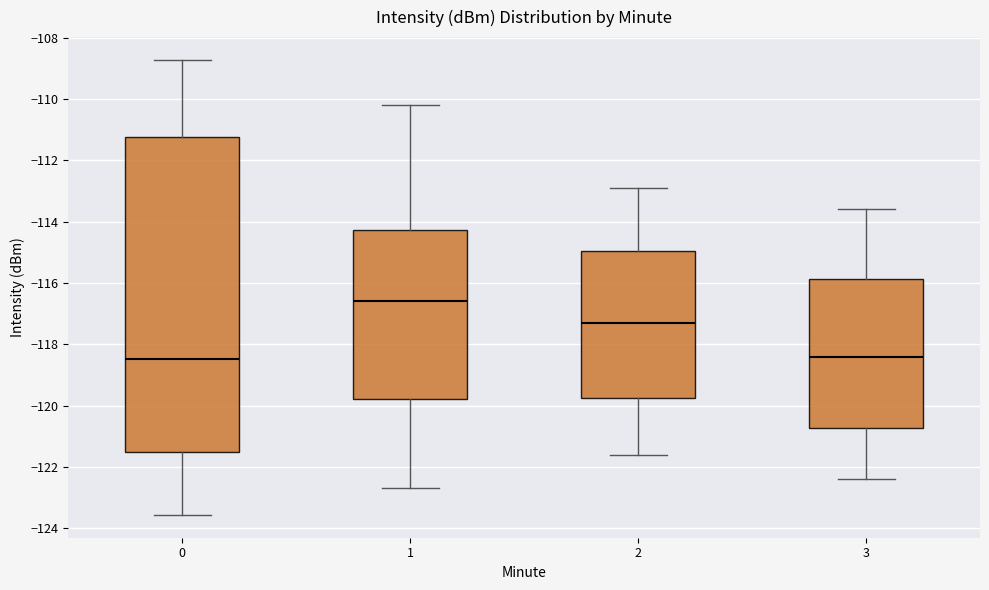

Reading left to right, transcribe this box plot: for each box, give where its median line is, the range the box spans, and where its two whiskers end, as read against the y-axis. The values are not printed on the chart, so give them approximately, as read against the axis.

0: median -118.4, box -121.6 to -111.2, whiskers -123.6 to -108.8
1: median -116.6, box -119.8 to -114.2, whiskers -122.6 to -110.2
2: median -117.2, box -119.8 to -115.0, whiskers -121.6 to -112.8
3: median -118.4, box -120.8 to -115.8, whiskers -122.4 to -113.6